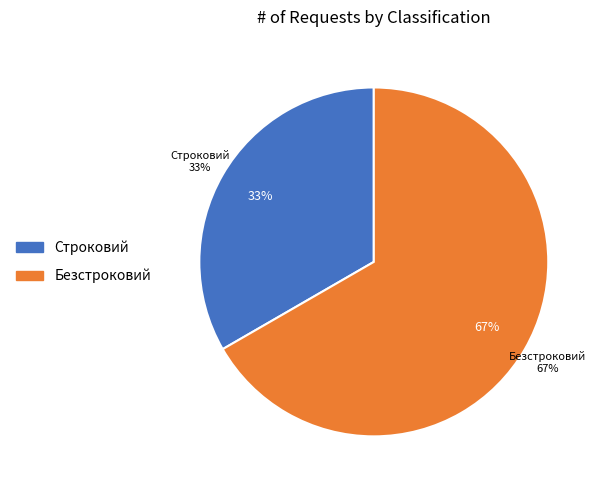

What percentage is the Строковий slice, to the nearest percent?

33%